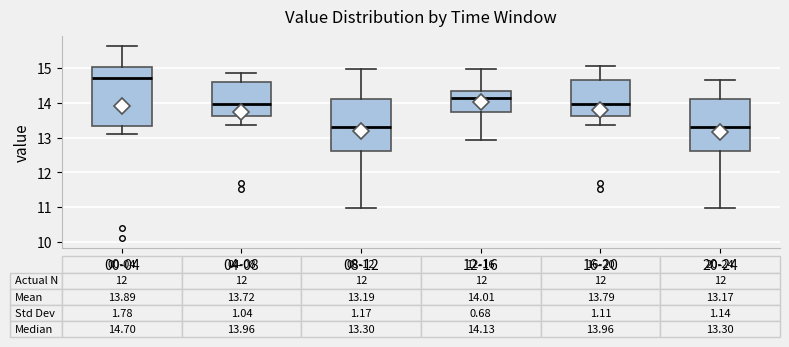

Which box has the highest median line?

00-04